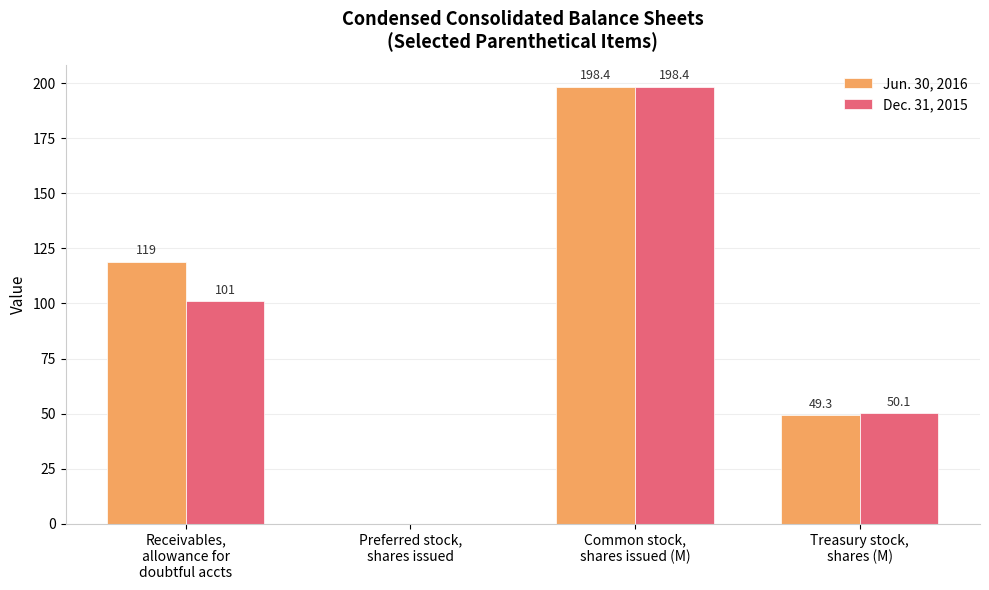

How many categories are shown in the chart?

4